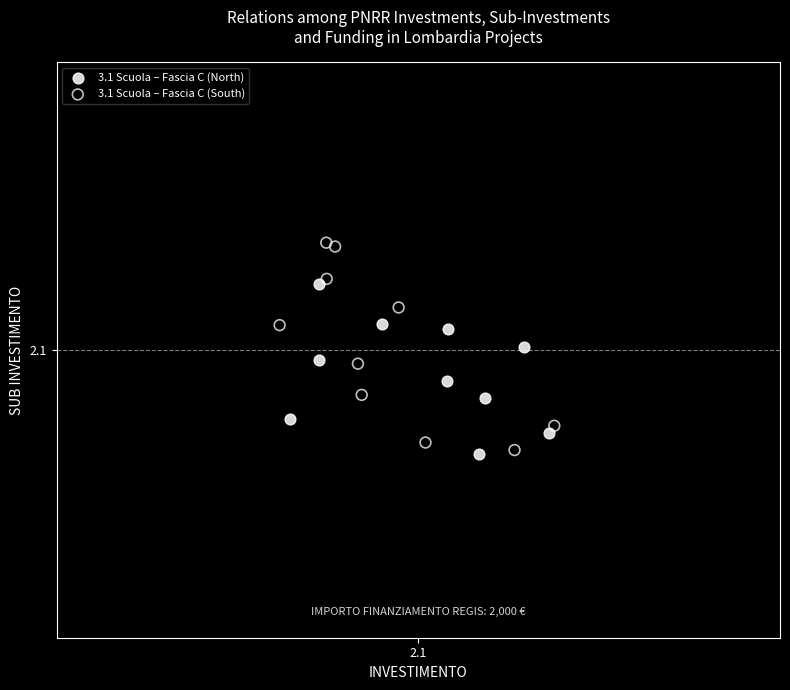

What are all the series names shown in the legend?

3.1 Scuola – Fascia C (North), 3.1 Scuola – Fascia C (South)